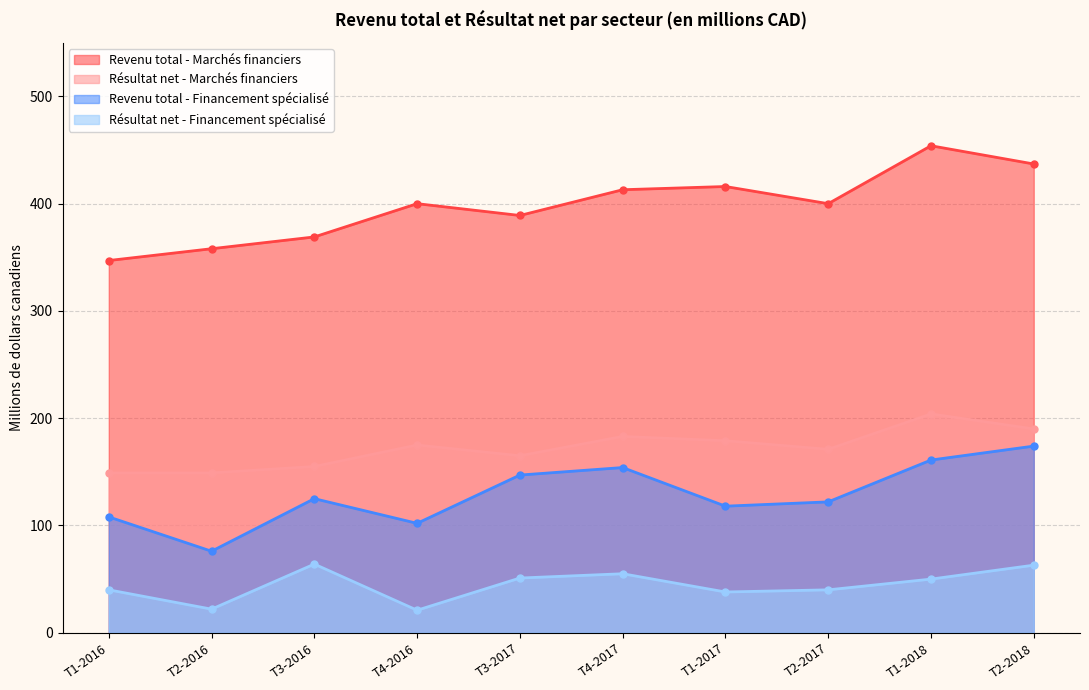

Reading right to left, what are all the values shown in this chart?

Revenu total - Marchés financiers: 437	454	400	416	413	389	400	369	358	347
Résultat net - Marchés financiers: 190	204	171	179	183	165	175	155	149	149
Revenu total - Financement spécialisé: 174	161	122	118	154	147	102	125	76	108
Résultat net - Financement spécialisé: 63	50	40	38	55	51	21	64	22	40